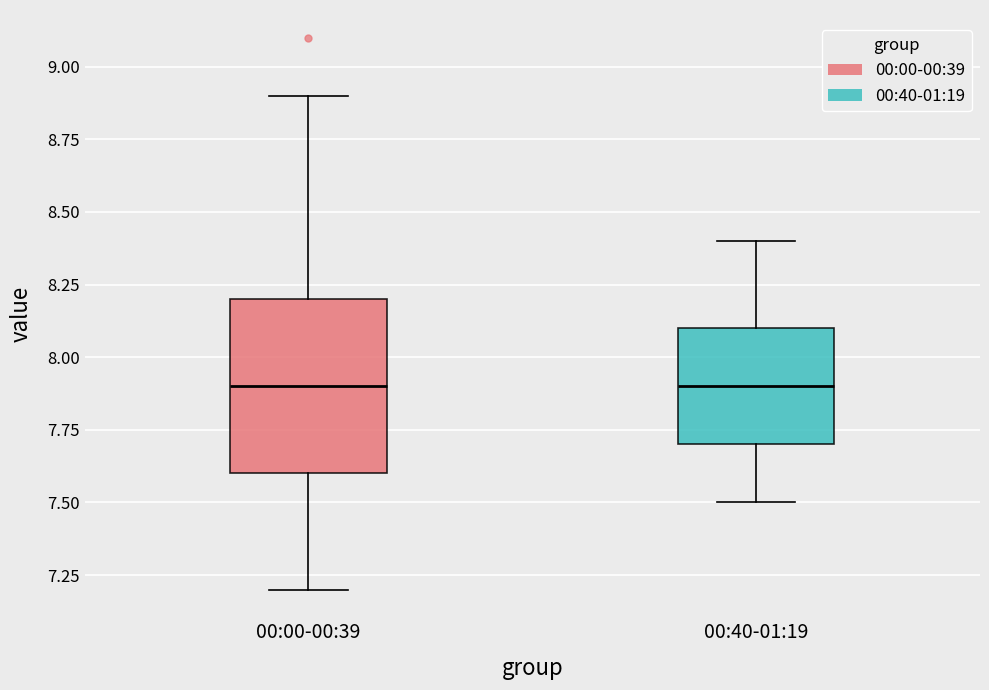

Where does the lower whisker of the box for 00:00-00:39 end on the y-axis? The values are not printed on the chart, so give them approximately, as read against the axis.

7.2